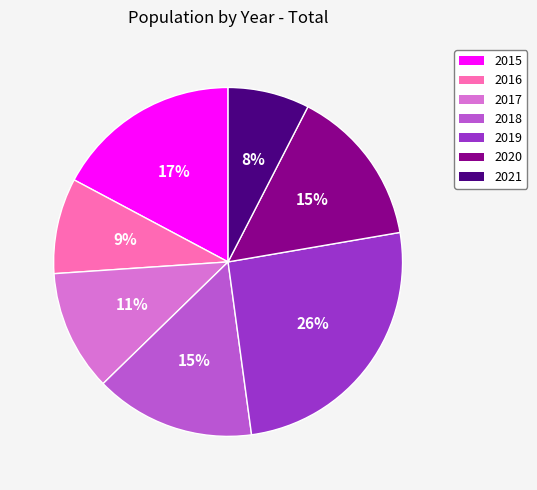

Which has a higher value, 2020 or 2015?

2015